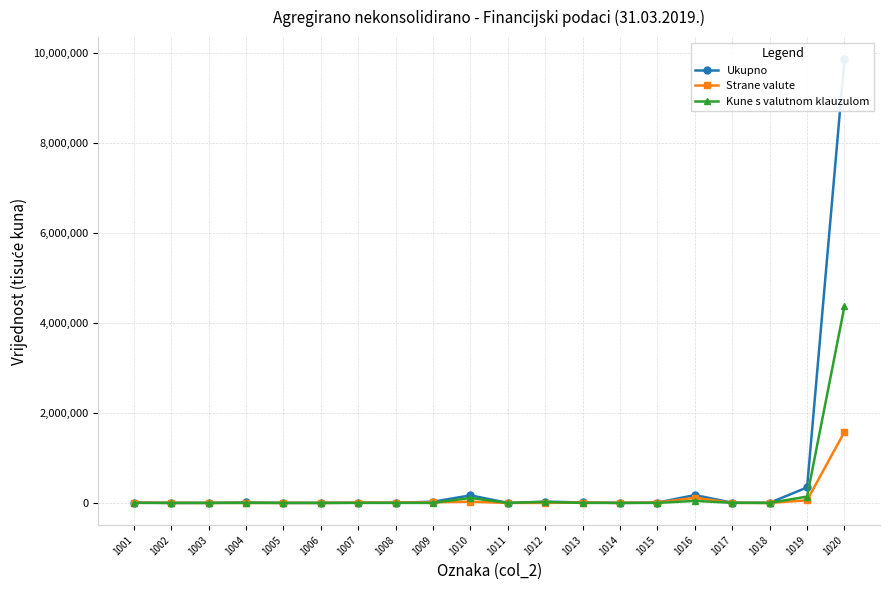

Reading left to right, list all the values displayed in this chart.

Ukupno: 1001=7455	1002=0	1003=0	1004=10056	1005=0	1006=4	1007=4800	1008=4270	1009=26585	1010=168144	1011=13	1012=28380	1013=9458	1014=0	1015=7446	1016=174460	1017=5178	1018=1334	1019=344770	1020=9868320
Strane valute: 1001=5605	1002=0	1003=0	1004=56	1005=0	1006=0	1007=4800	1008=4270	1009=14731	1010=26545	1011=0	1012=0	1013=9003	1014=0	1015=7166	1016=115262	1017=491	1018=312	1019=57657	1020=1580365
Kune s valutnom klauzulom: 1001=126	1002=0	1003=0	1004=0	1005=0	1006=0	1007=0	1008=0	1009=126	1010=110422	1011=0	1012=20234	1013=0	1014=0	1015=0	1016=45127	1017=1861	1018=6	1019=140685	1020=4373788